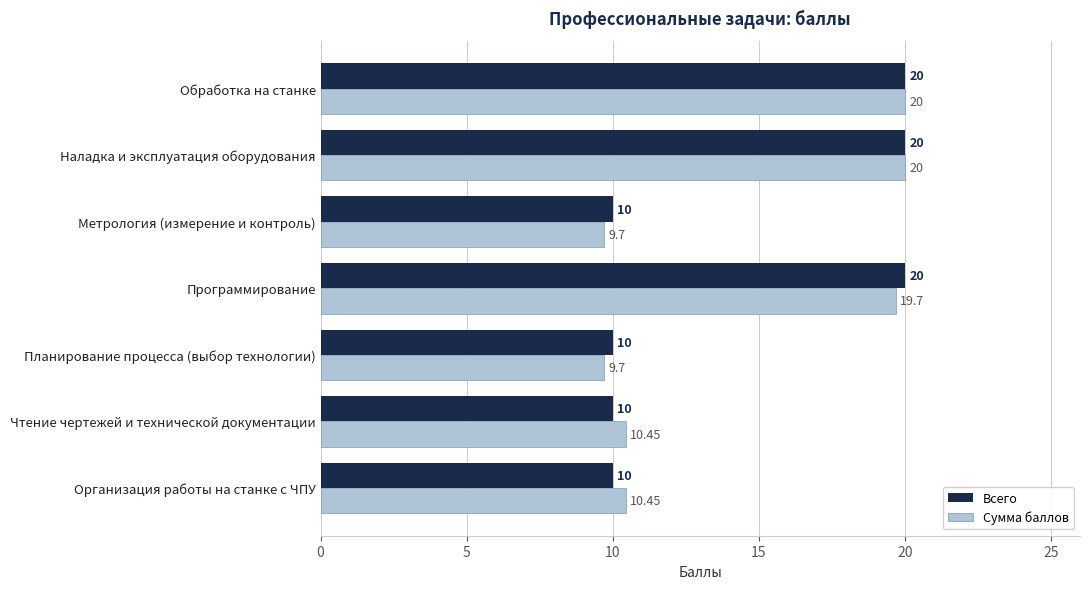

What is the greatest value displayed?

20.0